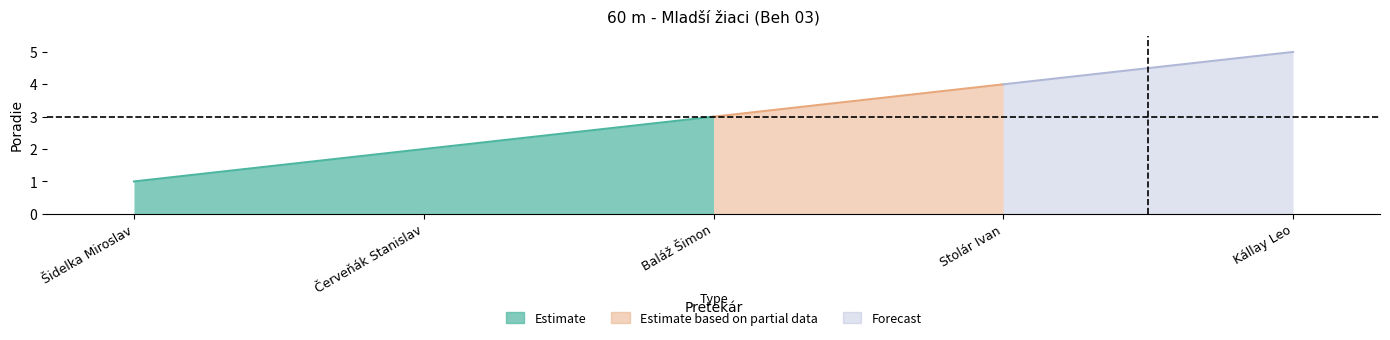

How many data points are above 3?

2